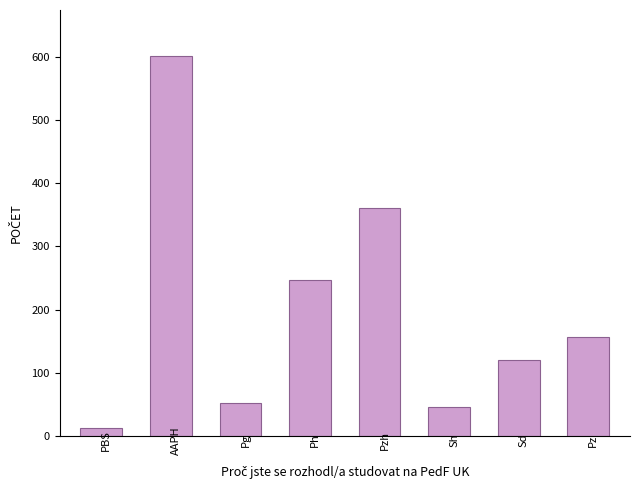

What is the sum of the values at PBS and Ph?

259.0